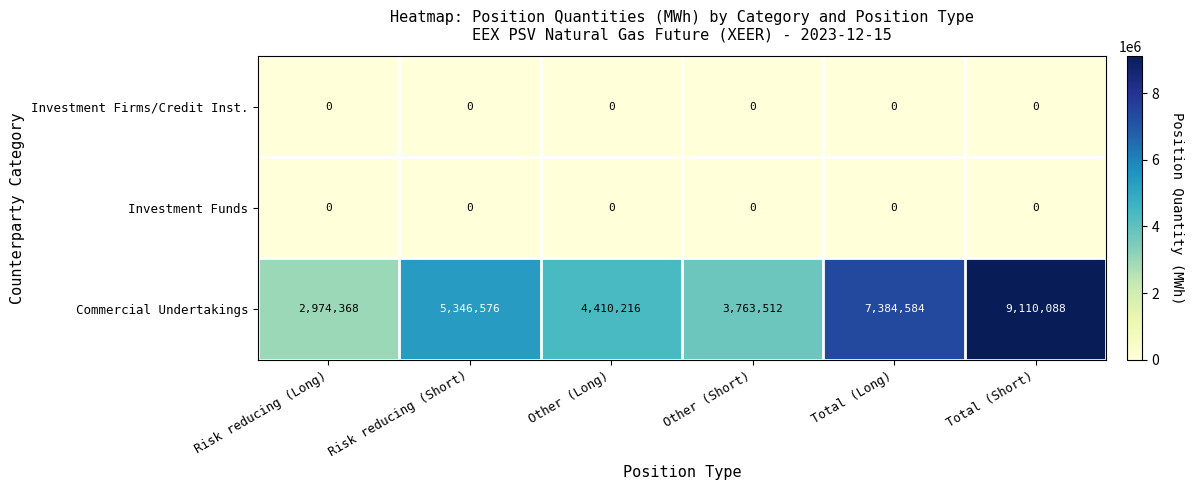

What is the spread (max minus min) of values at Risk reducing (Long)?

2974368